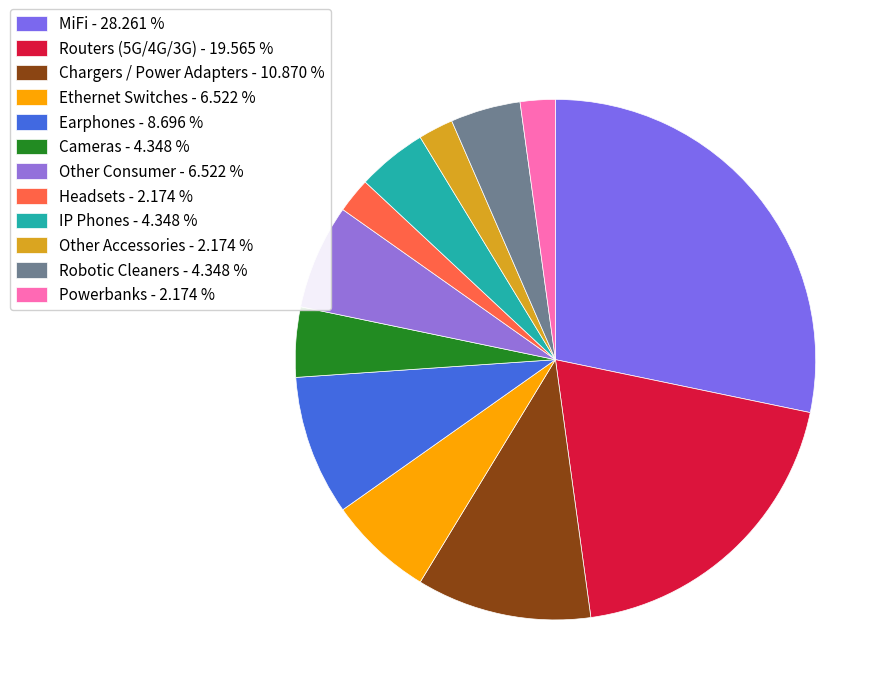

Which slice is the largest?

MiFi